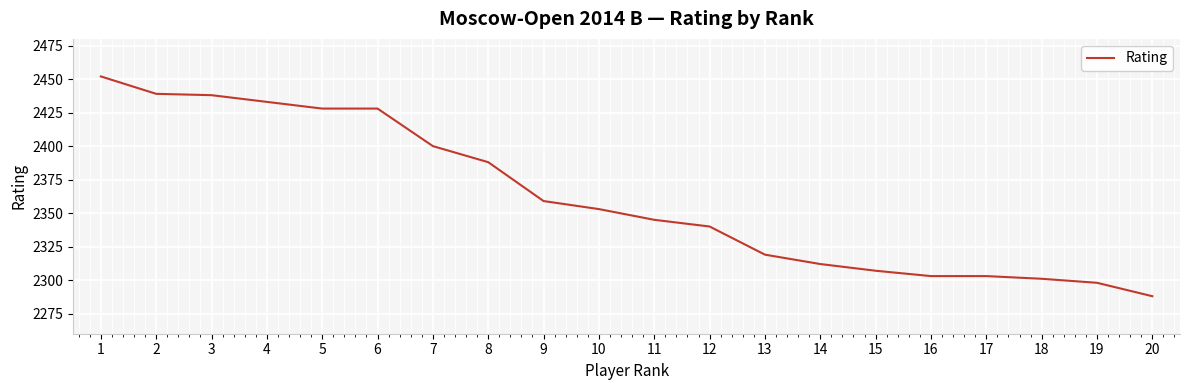

At which label is the value closest to 2370?

9